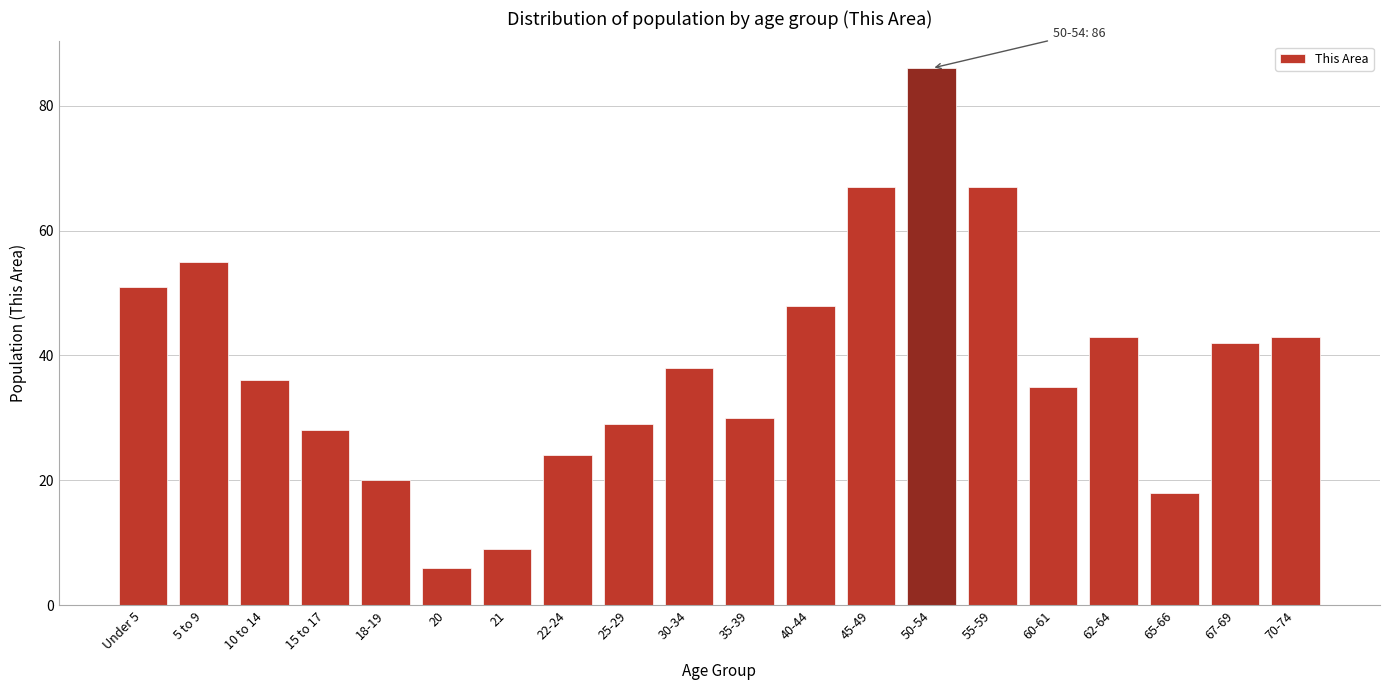

Reading left to right, extract all data points from this chart.

51	55	36	28	20	6	9	24	29	38	30	48	67	86	67	35	43	18	42	43